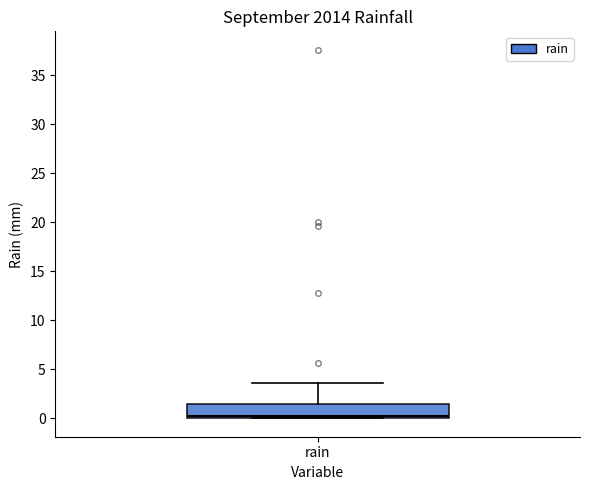

Transcribe this box plot: give where the median line is, the range the box spans, and where the two whiskers end, as read against the y-axis. The values are not printed on the chart, so give them approximately, as read against the axis.

median 0.0 (just above the box's lower edge), box 0.0 to 1.5, whiskers 0.0 to 3.5